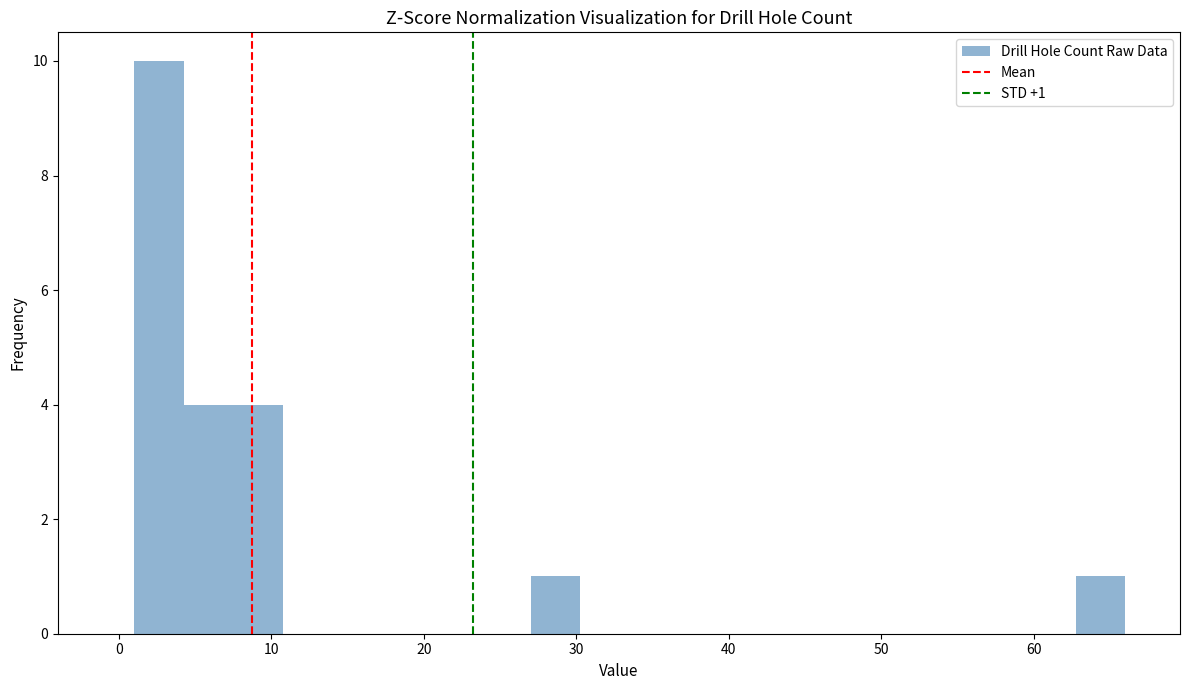

Around what value on the x-axis is the tallest bar? Give the approximate position of its centre, as read against the axis.

3